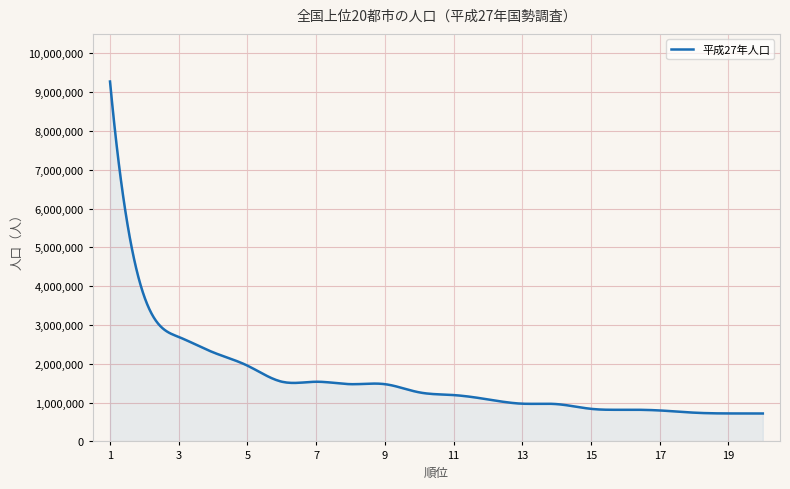

What is the difference between the maximum and minimum values?

8553266.0